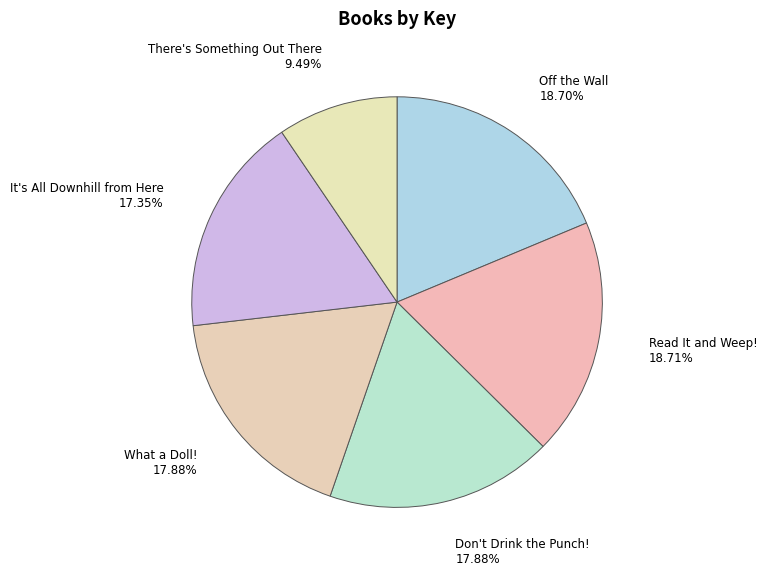

To the nearest percent, what is the difference between the Read It and Weep! and There's Something Out There slice percentages?

9%